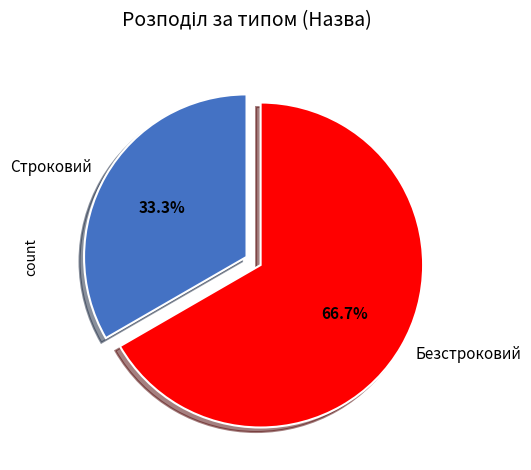

To the nearest percent, what is the combined percentage of Безстроковий and Строковий?

100%